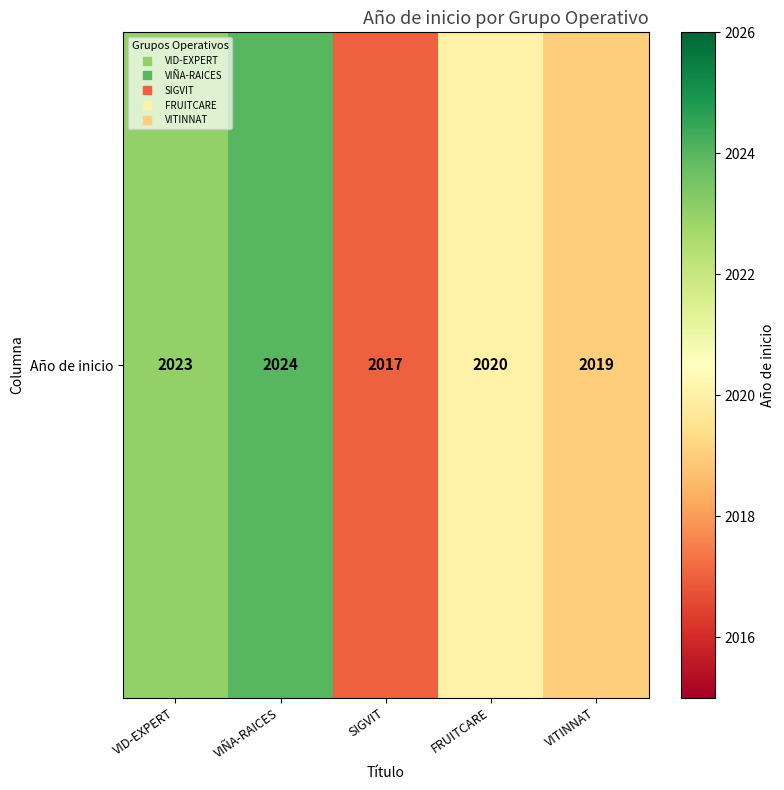

List the labels in order of value, largest first.

VIÑA-RAICES, VID-EXPERT, FRUITCARE, VITINNAT, SIGVIT